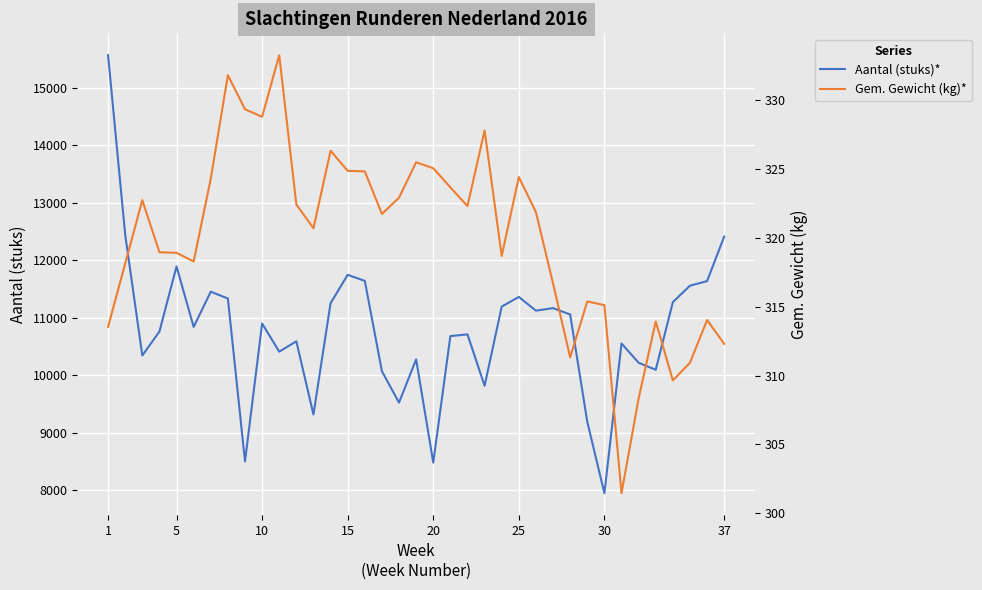

Reading left to right, transcribe all the data shown in this chart.

Aantal (stuks)*: 15562.0	12440.0	10340.0	10757.0	11889.0	10837.0	11450.0	11331.0	8498.0	10896.0	10407.0	10587.0	9314.0	11250.0	11743.0	11638.0	10067.0	9521.0	10273.0	8478.0	10678.0	10707.0	9813.0	11190.0	11359.0	11120.0	11164.0	11054.0	9187.0	7945.0	10549.0	10214.0	10092.0	11268.0	11554.0	11634.0	12408.0
Gem. Gewicht (kg)*: 313.5	318.1	322.7	318.9	318.9	318.3	324.3	331.8	329.3	328.8	333.2	322.4	320.7	326.3	324.9	324.8	321.7	322.9	325.5	325.1	323.7	322.3	327.8	318.7	324.4	321.9	316.7	311.3	315.4	315.1	301.5	308.3	313.9	309.6	310.9	314.0	312.3